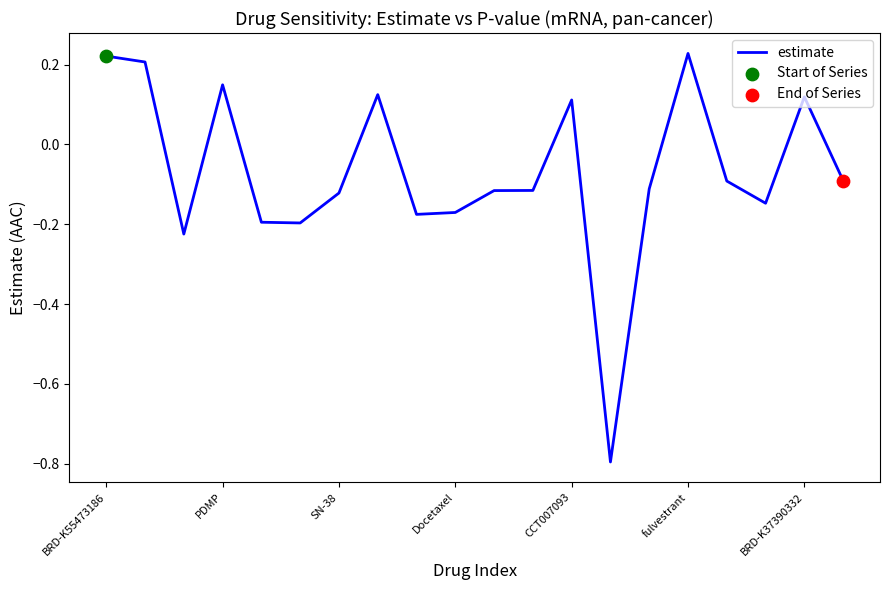

What is the difference between the maximum and minimum values?

1.0